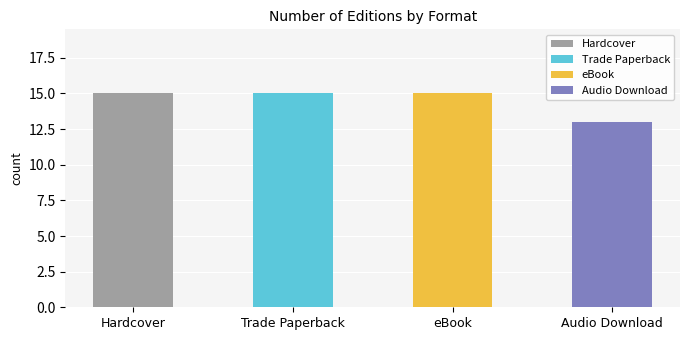

Reading left to right, extract all data points from this chart.

15	15	15	13